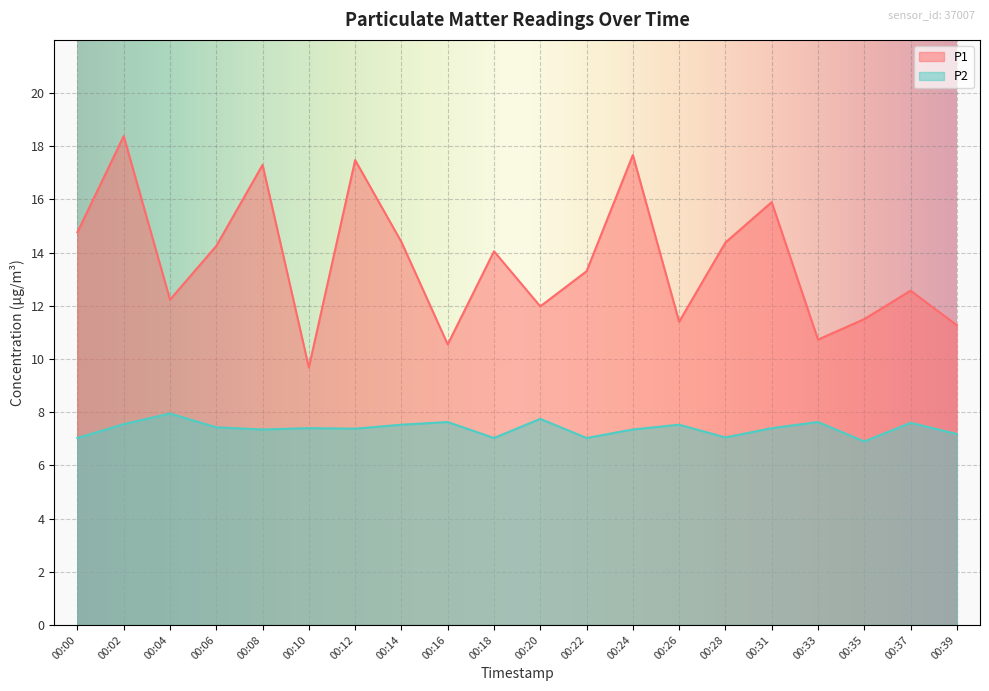

Reading left to right, extract all data points from this chart.

P1: 14.8	18.4	12.2	14.2	17.3	9.7	17.5	14.4	10.6	14.1	12.0	13.3	17.7	11.4	14.4	15.9	10.7	11.5	12.6	11.3
P2: 7.0	7.5	8.0	7.4	7.3	7.4	7.4	7.5	7.6	7.0	7.8	7.0	7.3	7.5	7.0	7.4	7.6	6.9	7.6	7.2